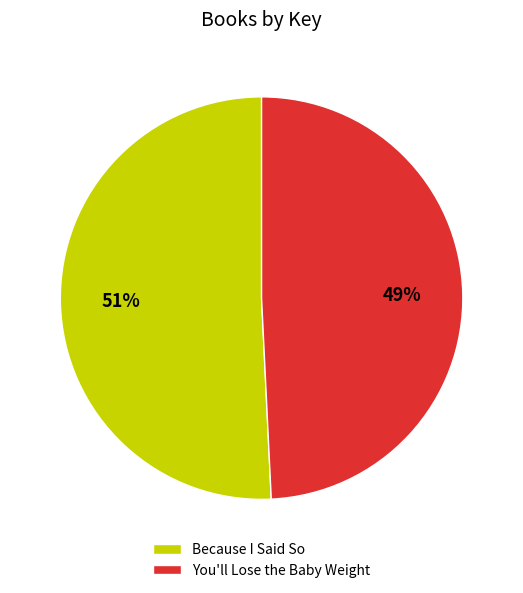

Count the number of slices in the pie.

2